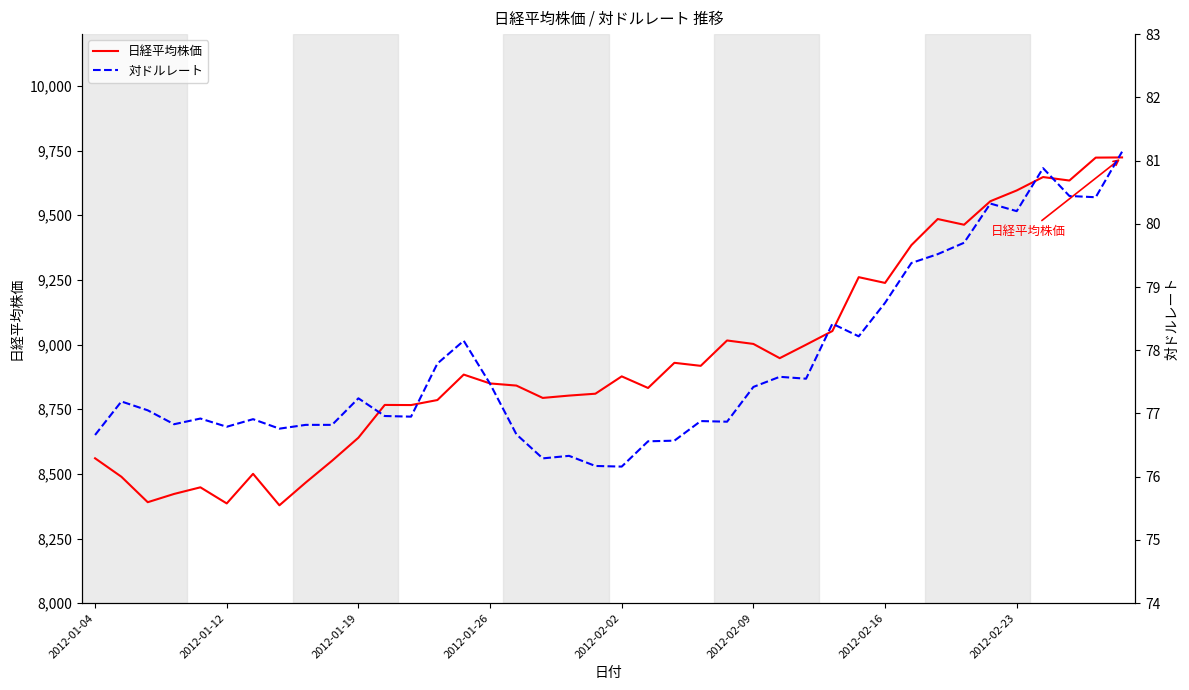

What is the difference between the 対ドルレート values at 28 and 31?

1.0